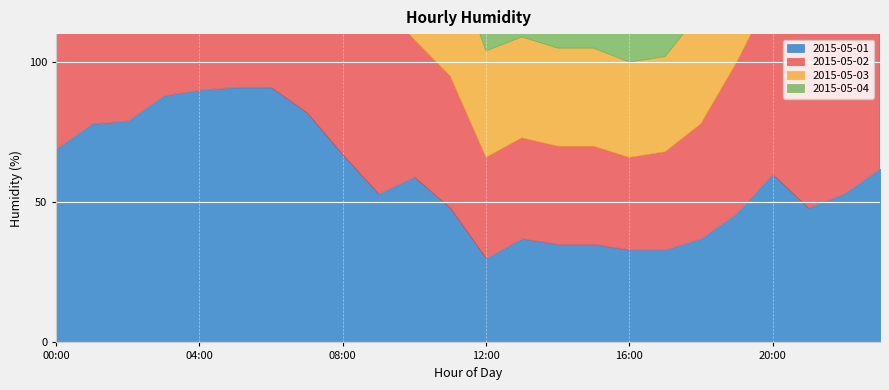

What are all the series names shown in the legend?

2015-05-01, 2015-05-02, 2015-05-03, 2015-05-04